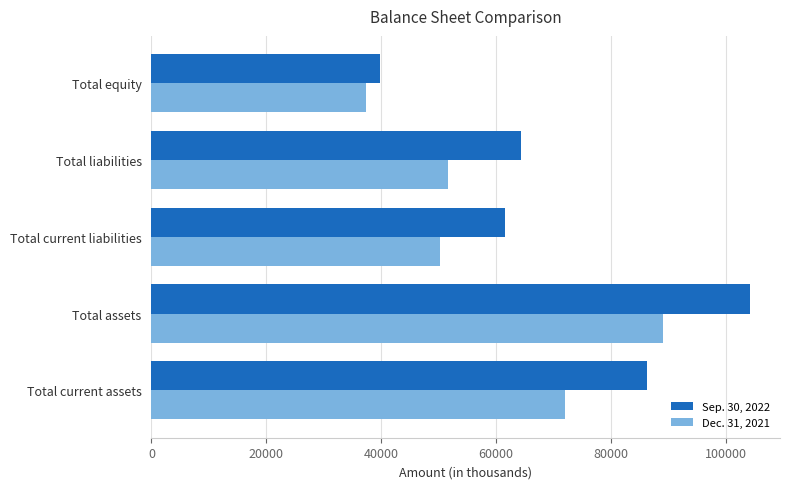

True or false: Dec. 31, 2021 has a value of 23253 at Total current assets.

False